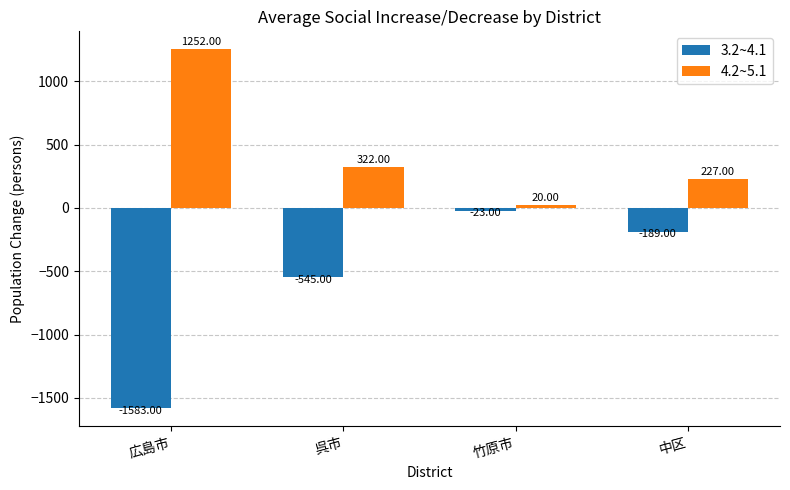

True or false: 3.2~4.1 has a value of -545 at 呉市.

True